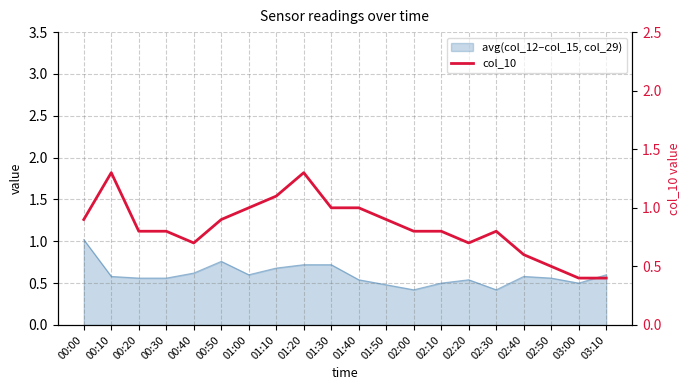

What is the change in value from 01:20 to 03:00?

-0.9